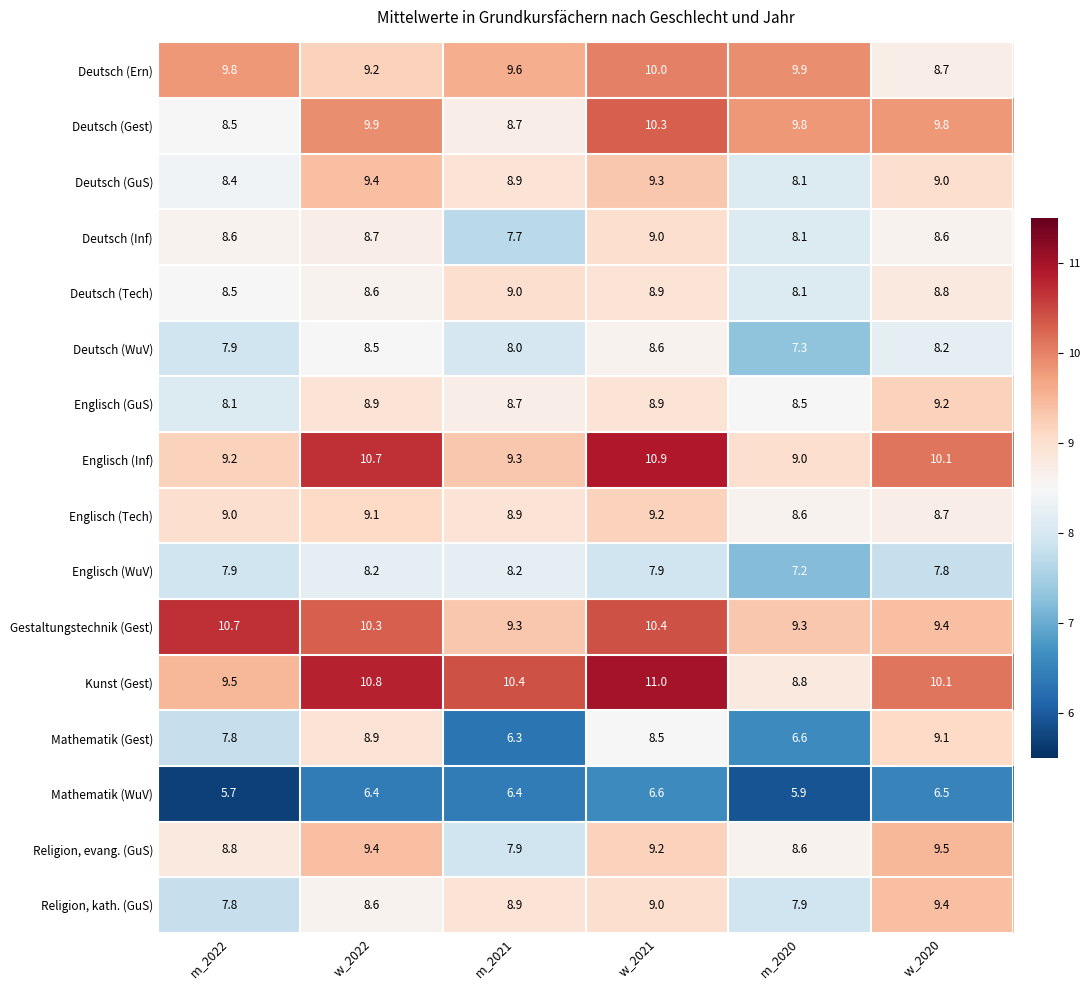

How many categories are shown in the chart?

6